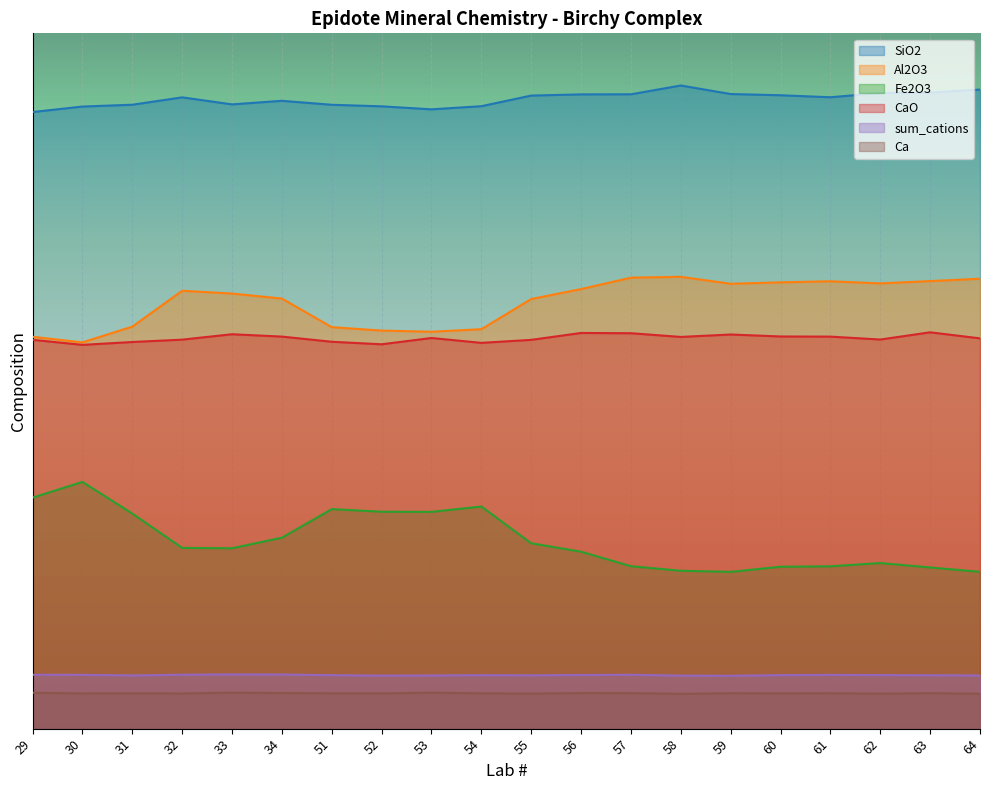

Which series has the largest range (max minus min)?

Fe2O3